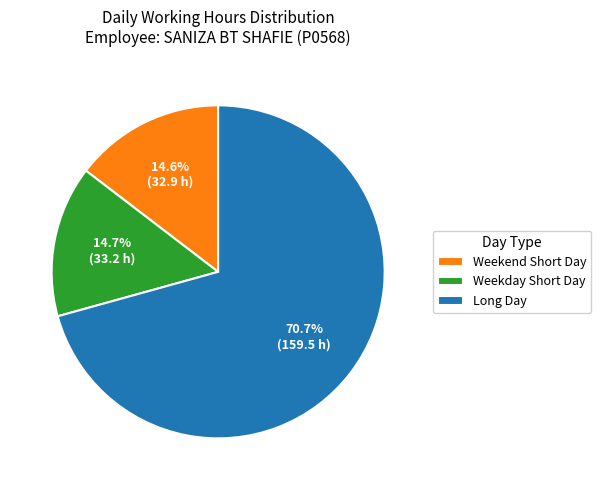

How many segments does this pie chart have?

3